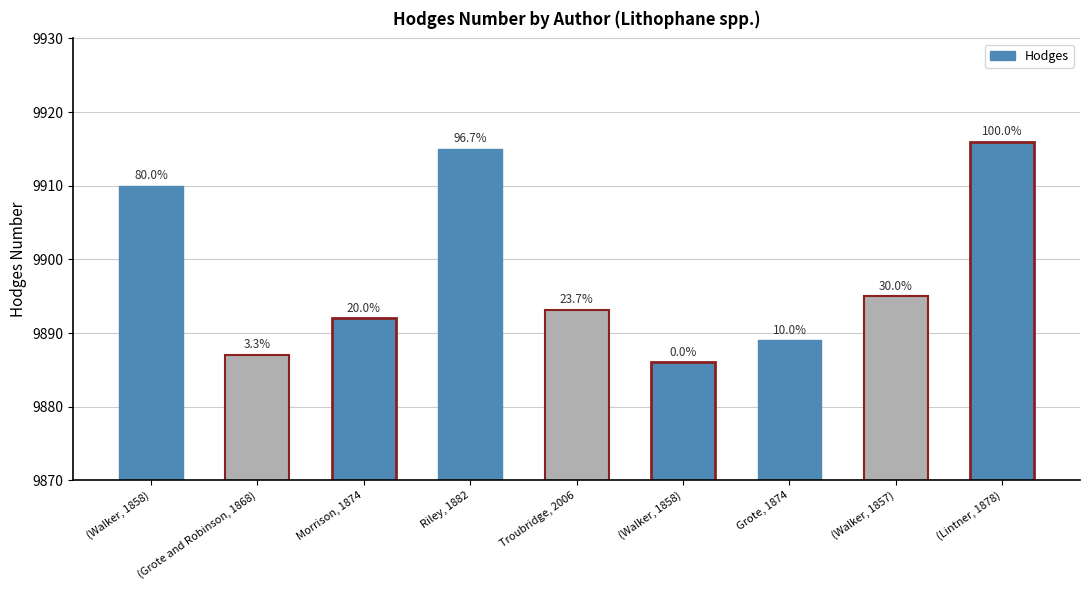

What is the difference between the second highest and second lowest values?

28.0